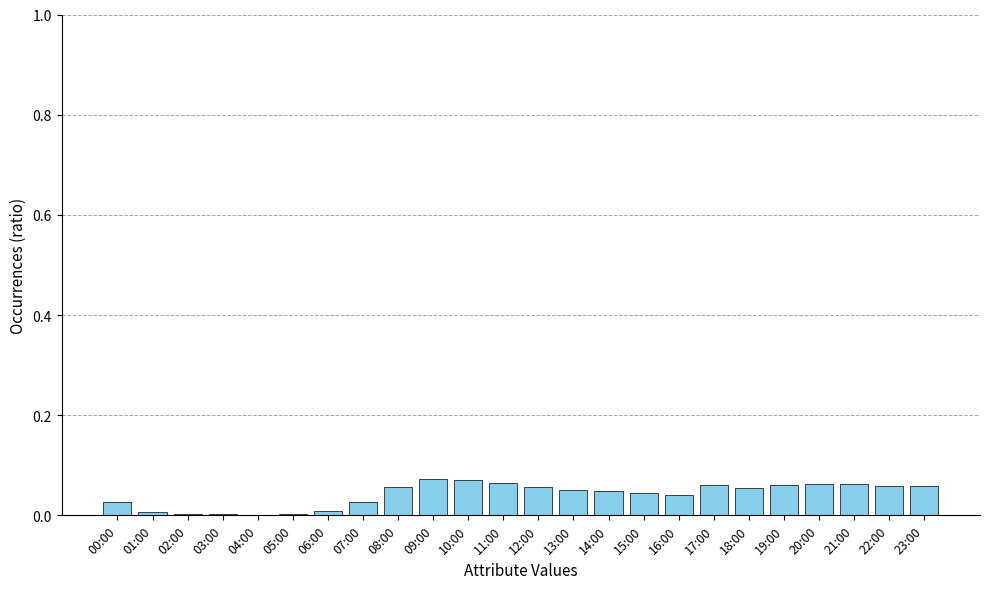

Is it true that the value at 23:00 is 0.0?

False